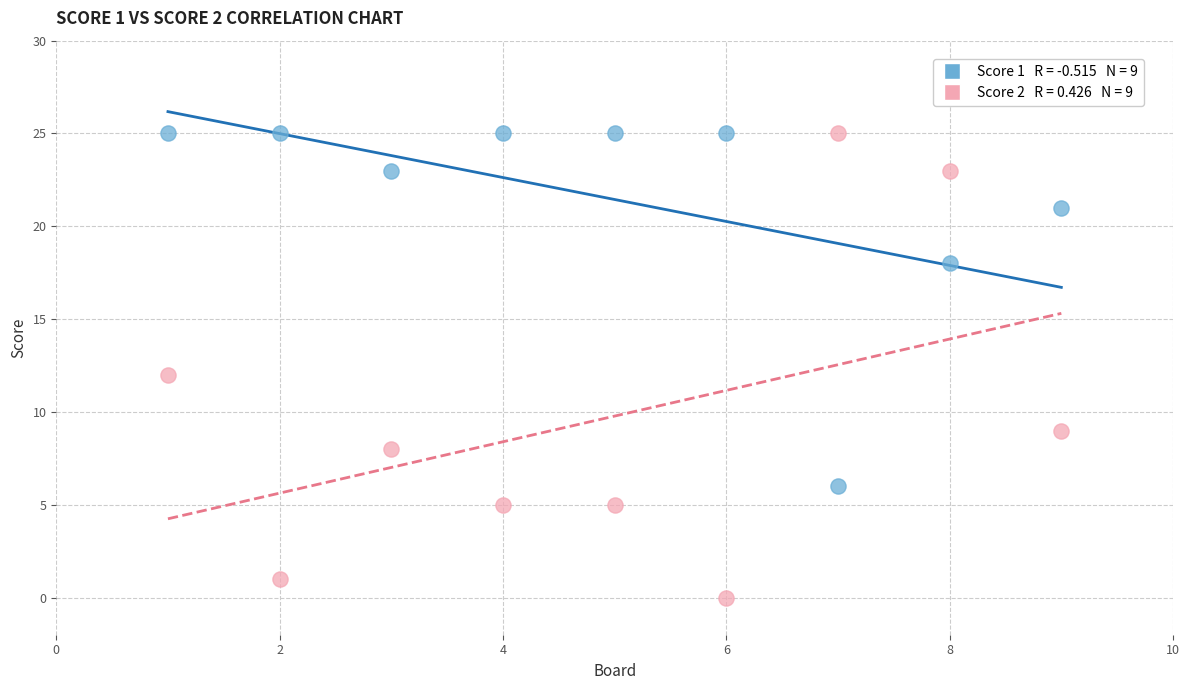

Across all data points, what is the range of Y values (max minus min)?

25